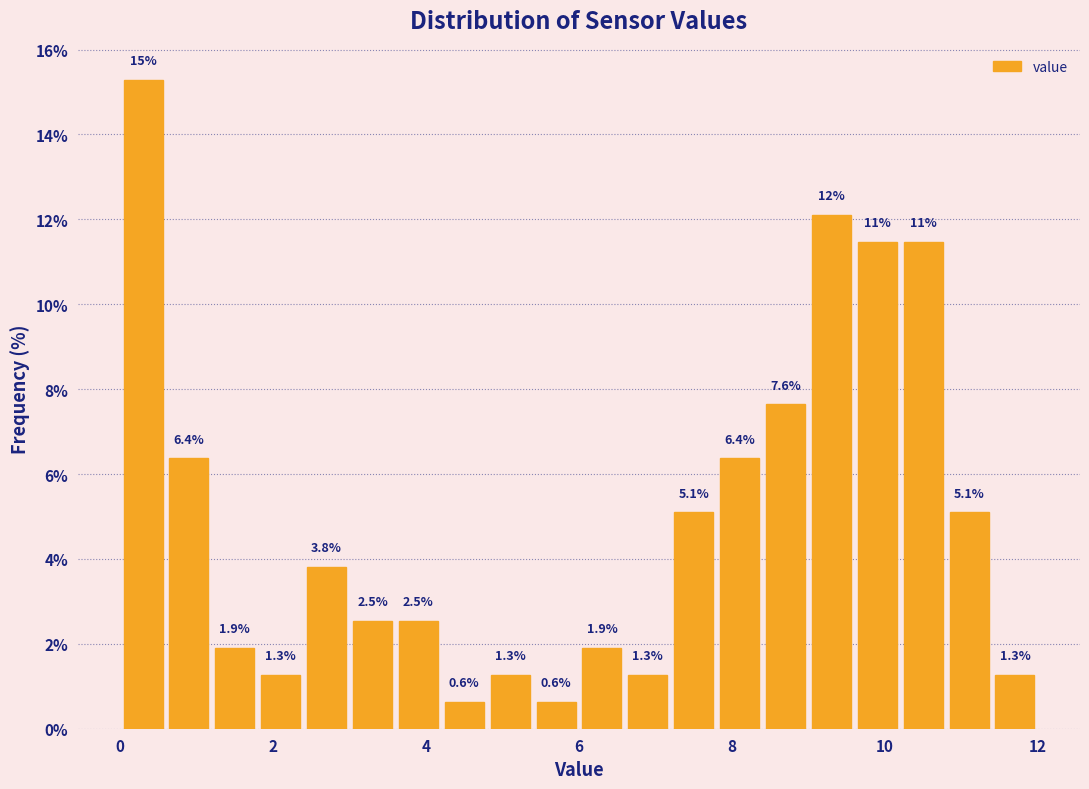

Read against the x-axis, roughly where is the centre of the tallest bar?

0.4